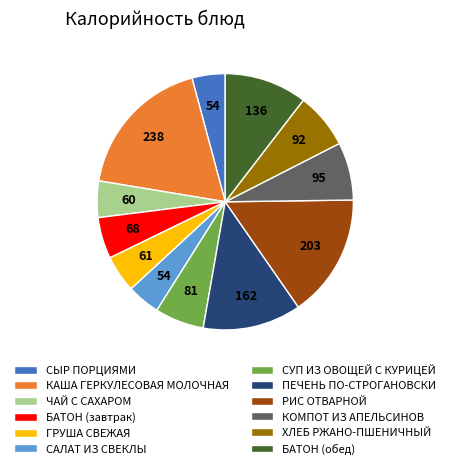

Is the sum of САЛАТ ИЗ СВЕКЛЫ and РИС ОТВАРНОЙ greater than half?

No